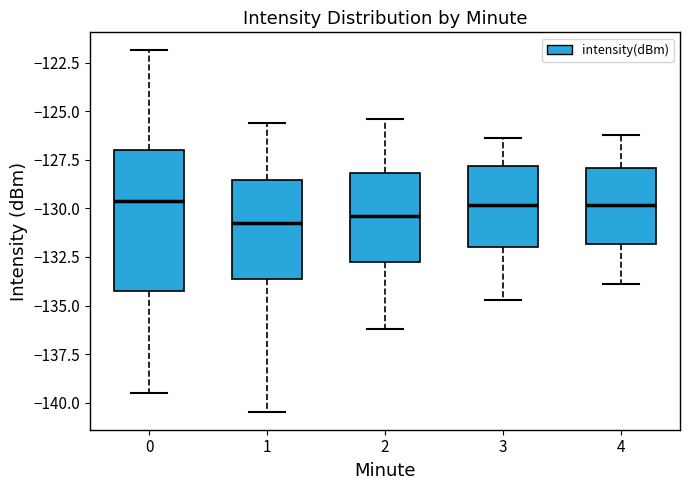

Reading left to right, transcribe this box plot: for each box, give where its median line is, the range the box spans, and where its two whiskers end, as read against the y-axis. The values are not printed on the chart, so give them approximately, as read against the axis.

0: median -129.5, box -134.0 to -127.0, whiskers -139.5 to -122.0
1: median -131.0, box -133.5 to -128.5, whiskers -140.5 to -125.5
2: median -130.5, box -132.5 to -128.0, whiskers -136.0 to -125.5
3: median -130.0, box -132.0 to -128.0, whiskers -134.5 to -126.5
4: median -130.0, box -132.0 to -128.0, whiskers -134.0 to -126.0